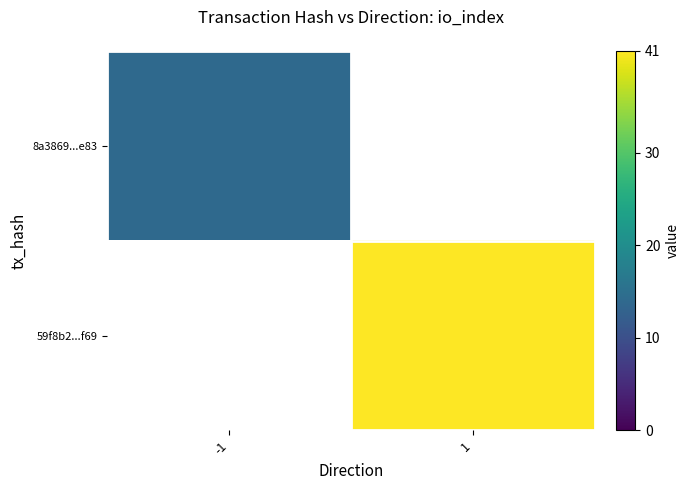

At 1, list the series in order from smallest to largest.

8a3869...e83, 59f8b2...f69